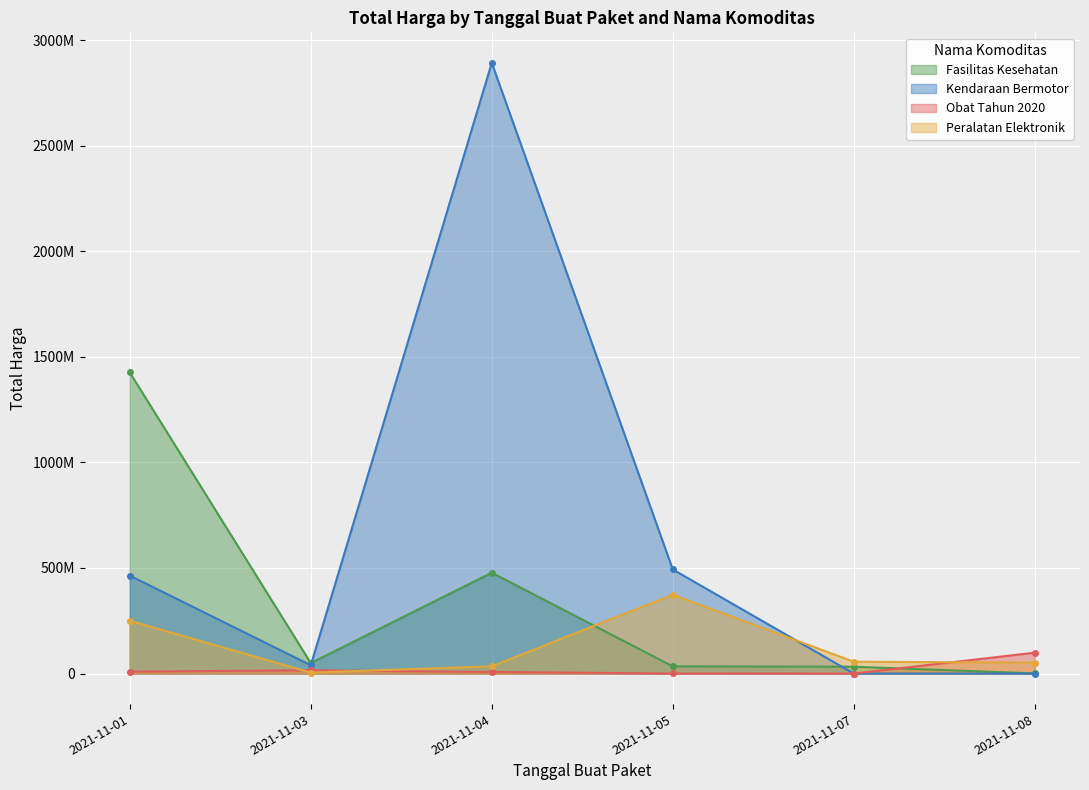

How many distinct data groups are displayed?

4